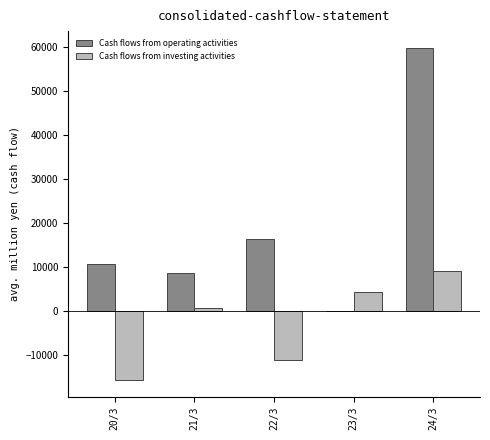

Reading left to right, list all the values displayed in this chart.

Cash flows from operating activities: 20/3=10815	21/3=8768	22/3=16341	23/3=-9	24/3=59934
Cash flows from investing activities: 20/3=-15664	21/3=680	22/3=-11032	23/3=4315	24/3=9091